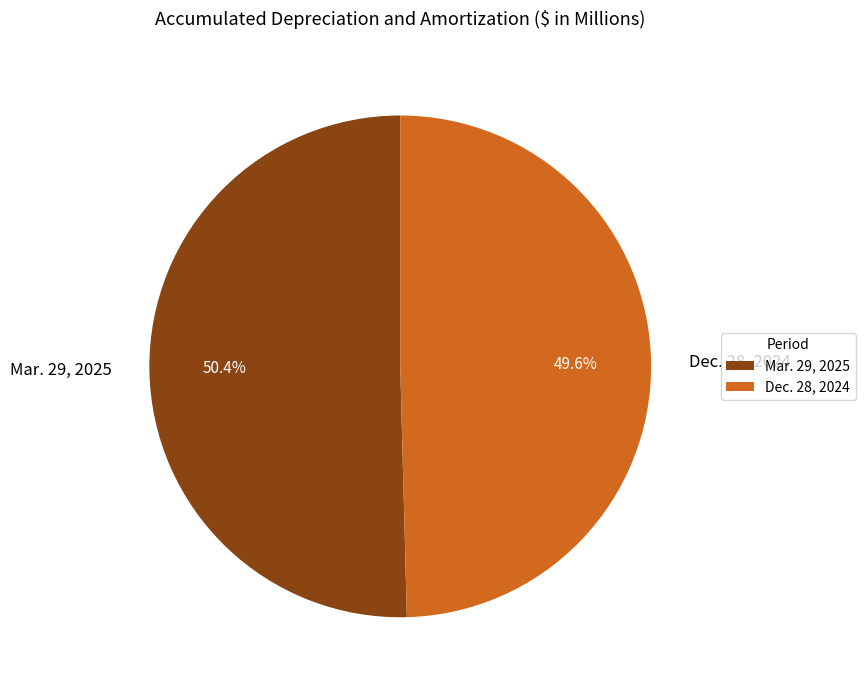

Which category accounts for the majority?

Mar. 29, 2025